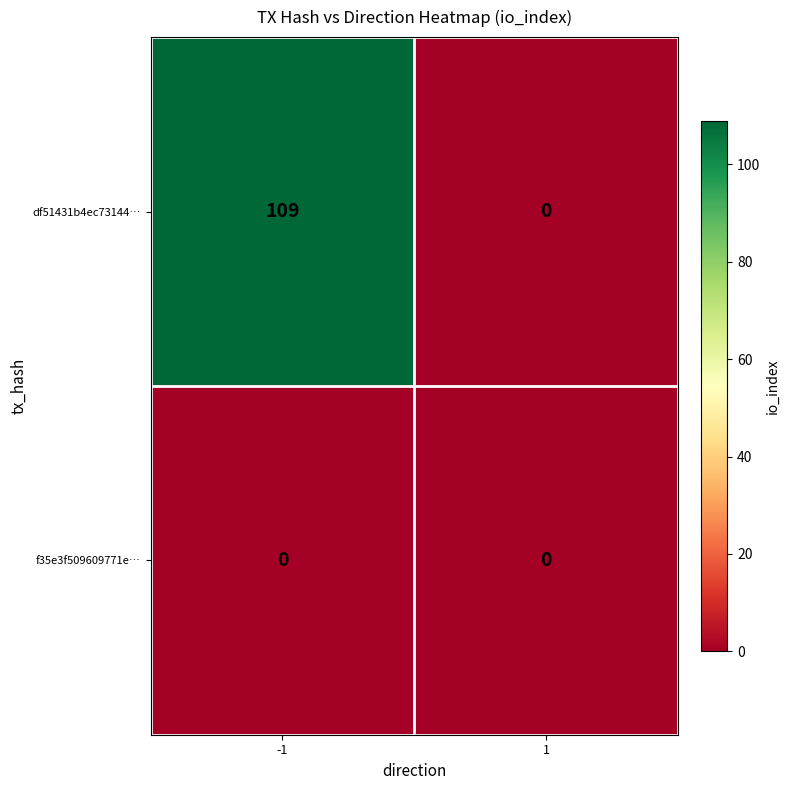

How many categories are shown in the chart?

2